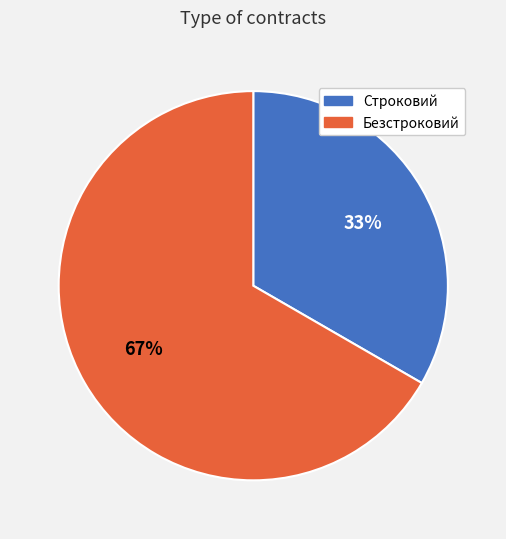

Rank the categories by value from lowest to highest.

Строковий, Безстроковий